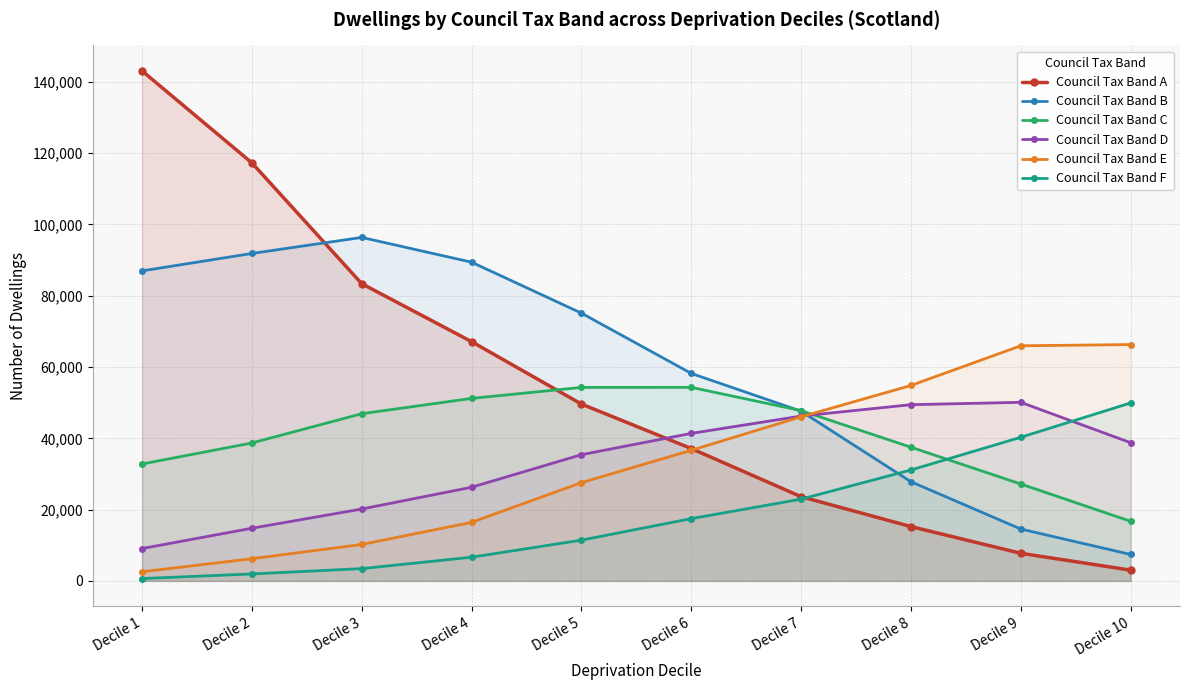

Is it true that Council Tax Band C equals 51203 at Decile 4?

True